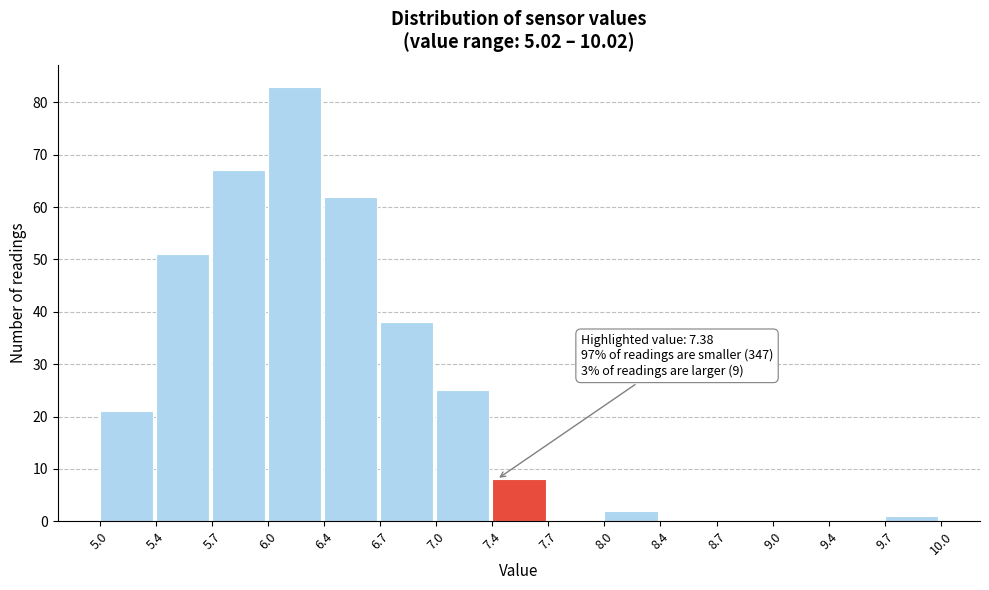

Which range on the x-axis has the tallest bar?

6.0 to 6.4